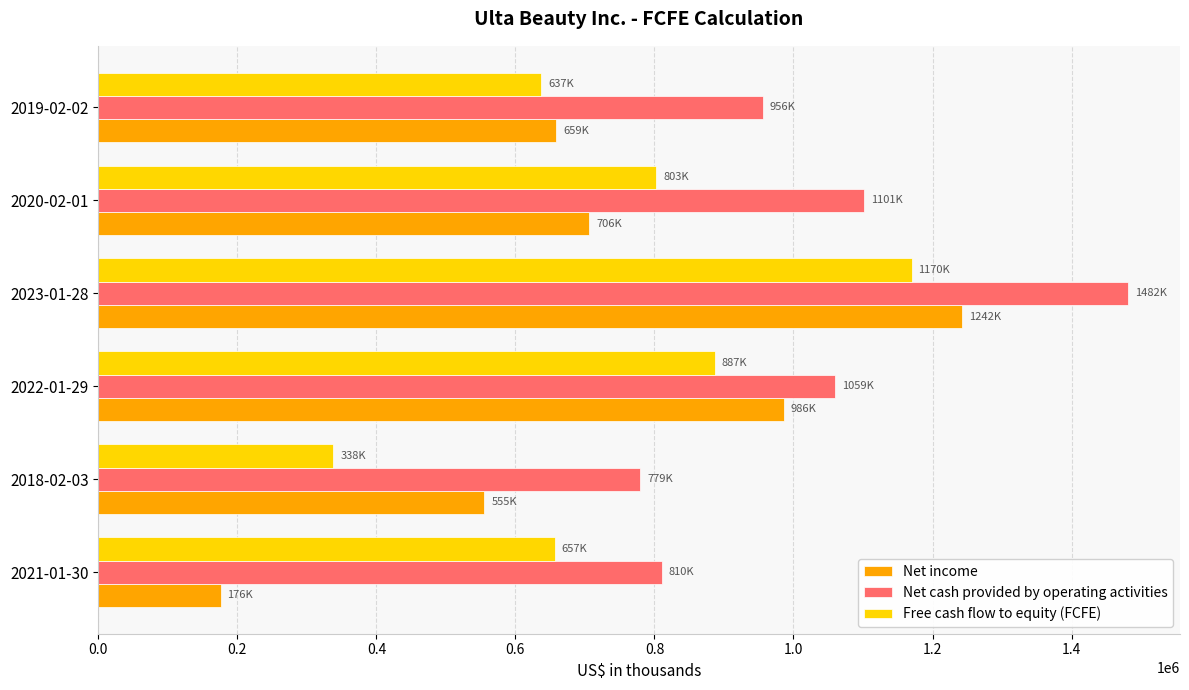

Which series has the widest spread of values?

Net income